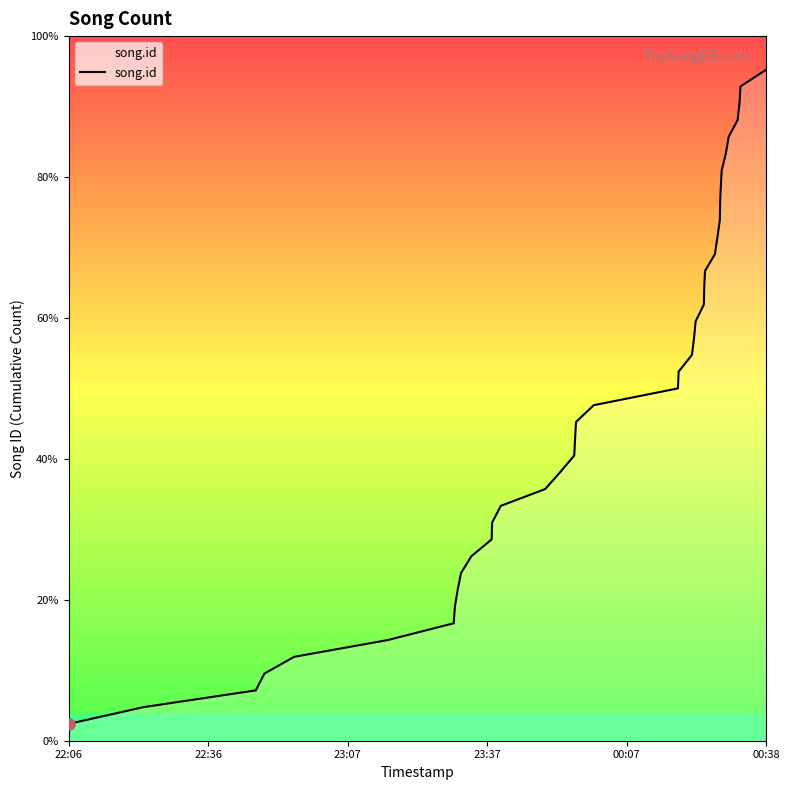

Is this an area chart (filled region under the line)?

Yes